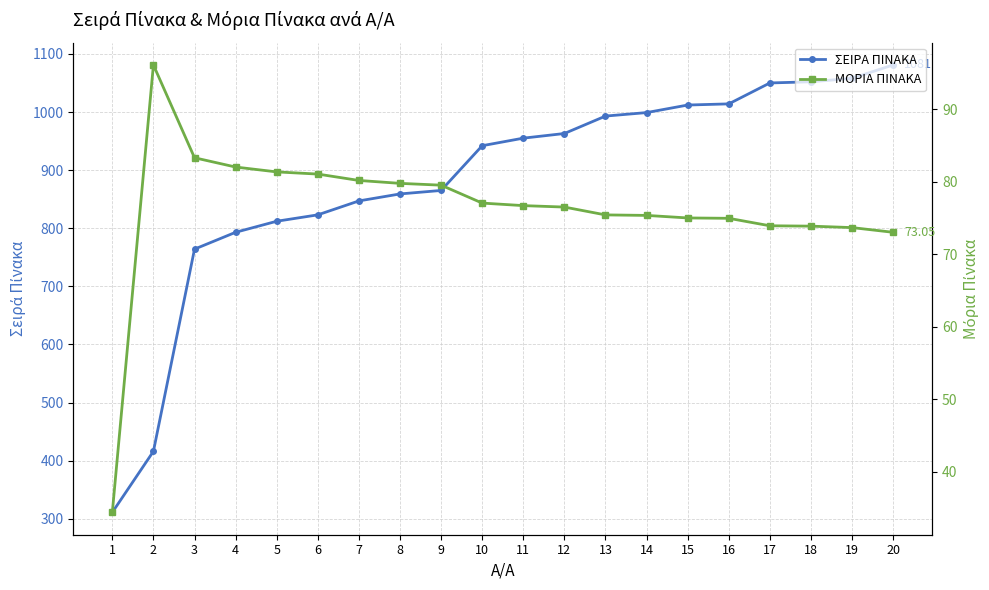

Which series has the widest spread of values?

ΣΕΙΡΑ ΠΙΝΑΚΑ